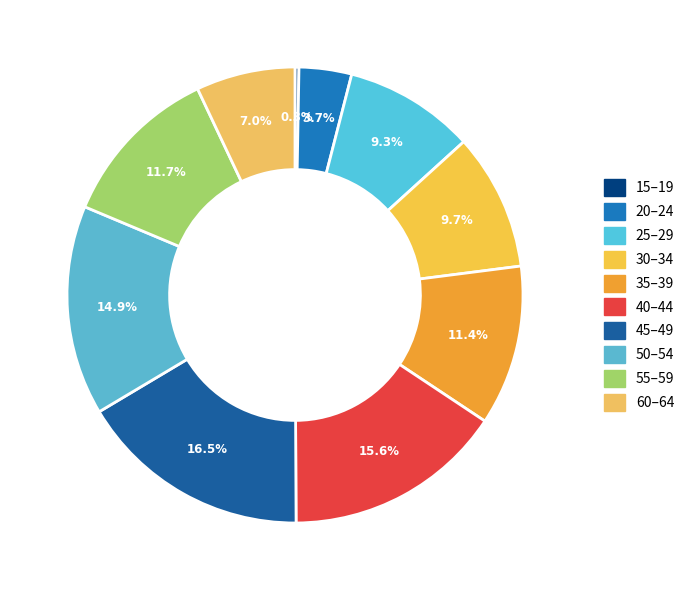

Is the sum of 20–24 and 50–54 greater than half?

No